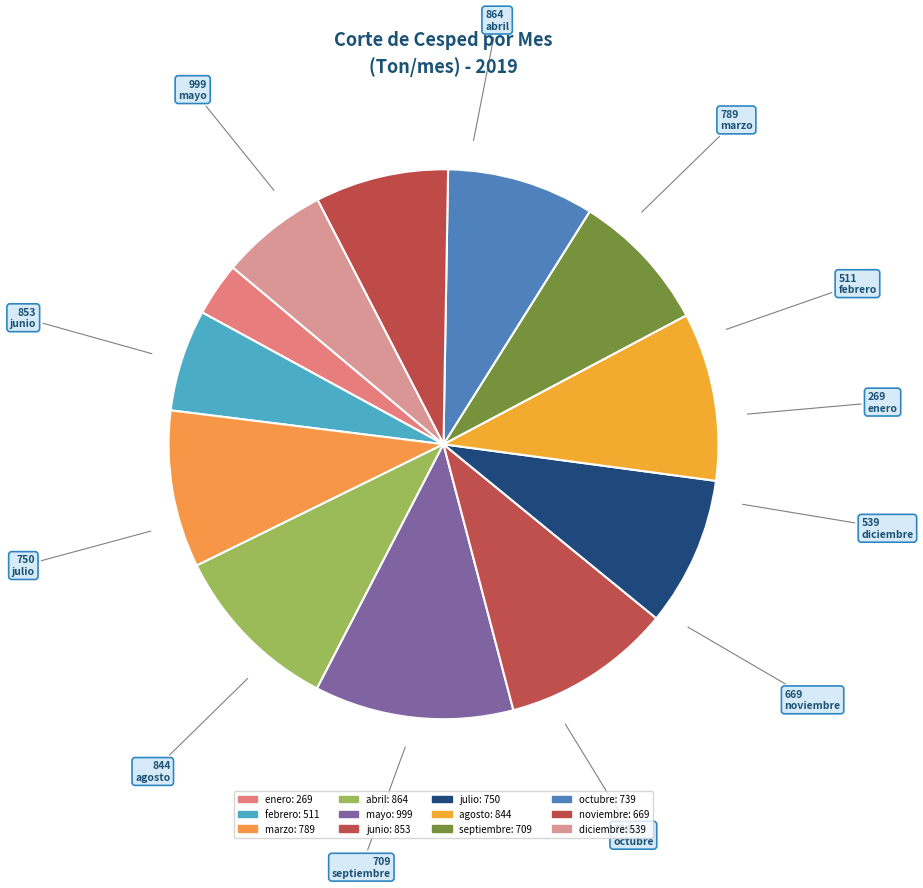

Which category has the smallest portion of the pie?

enero